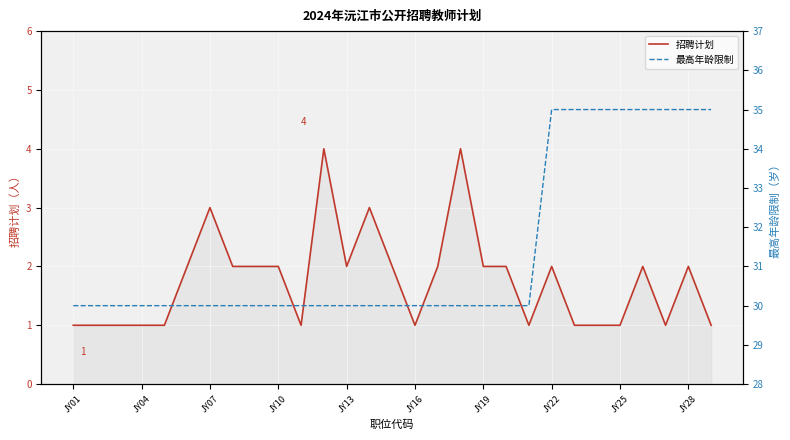

True or false: 最高年龄限制 and 招聘计划 intersect in this chart.

False